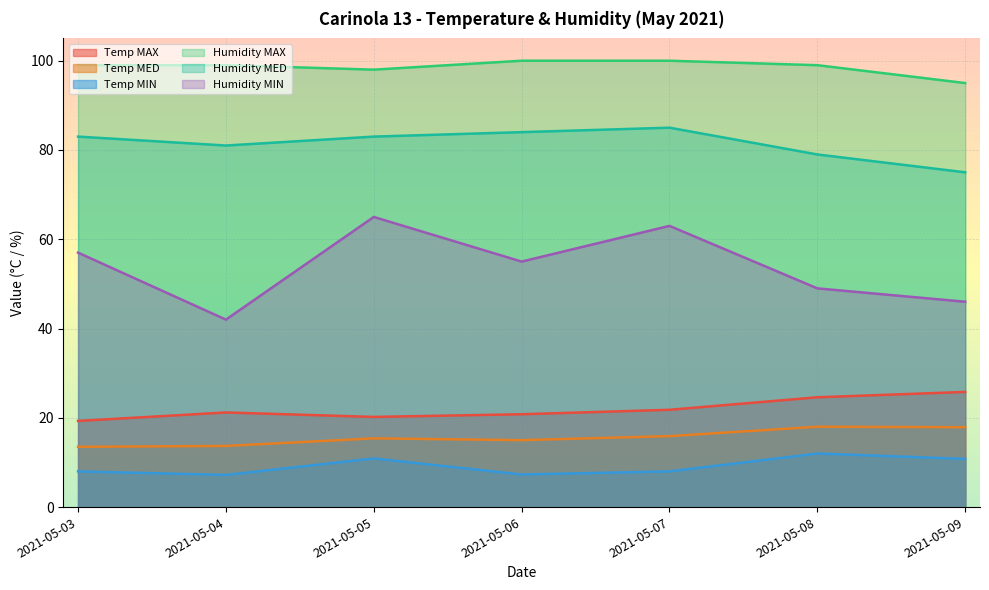

Which has a higher value, 2021-05-06 or 2021-05-03?

2021-05-06